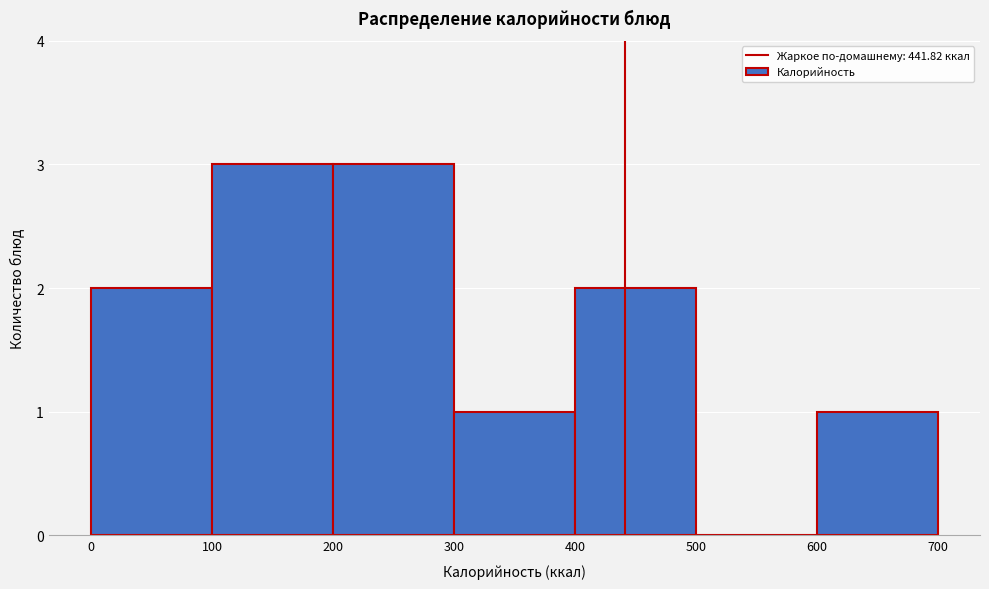

How tall is the bar that spans 300 to 400 on the x-axis? The values are not printed on the chart, so give them approximately, as read against the axis.

1